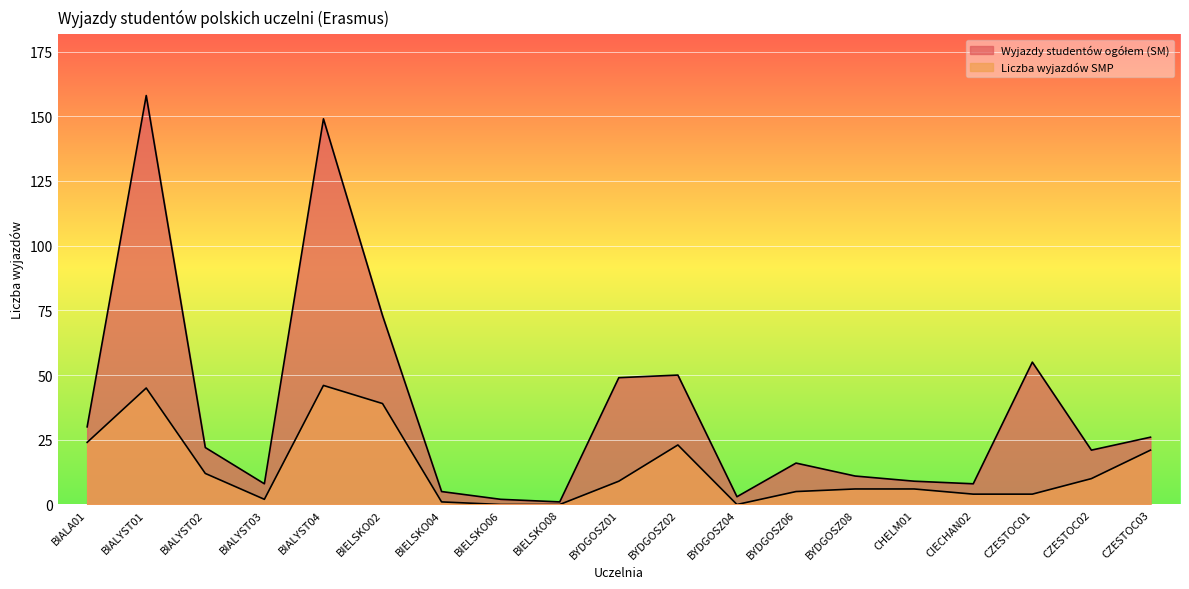

Count the number of categories in the chart.

19